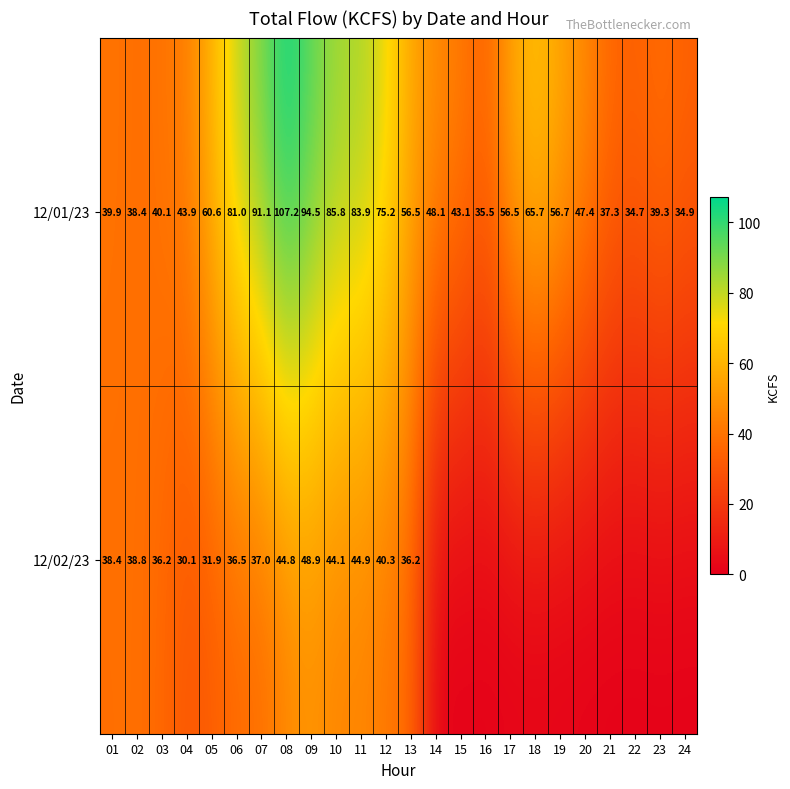

Is it true that 12/02/23 equals 72.2 at 12?

False